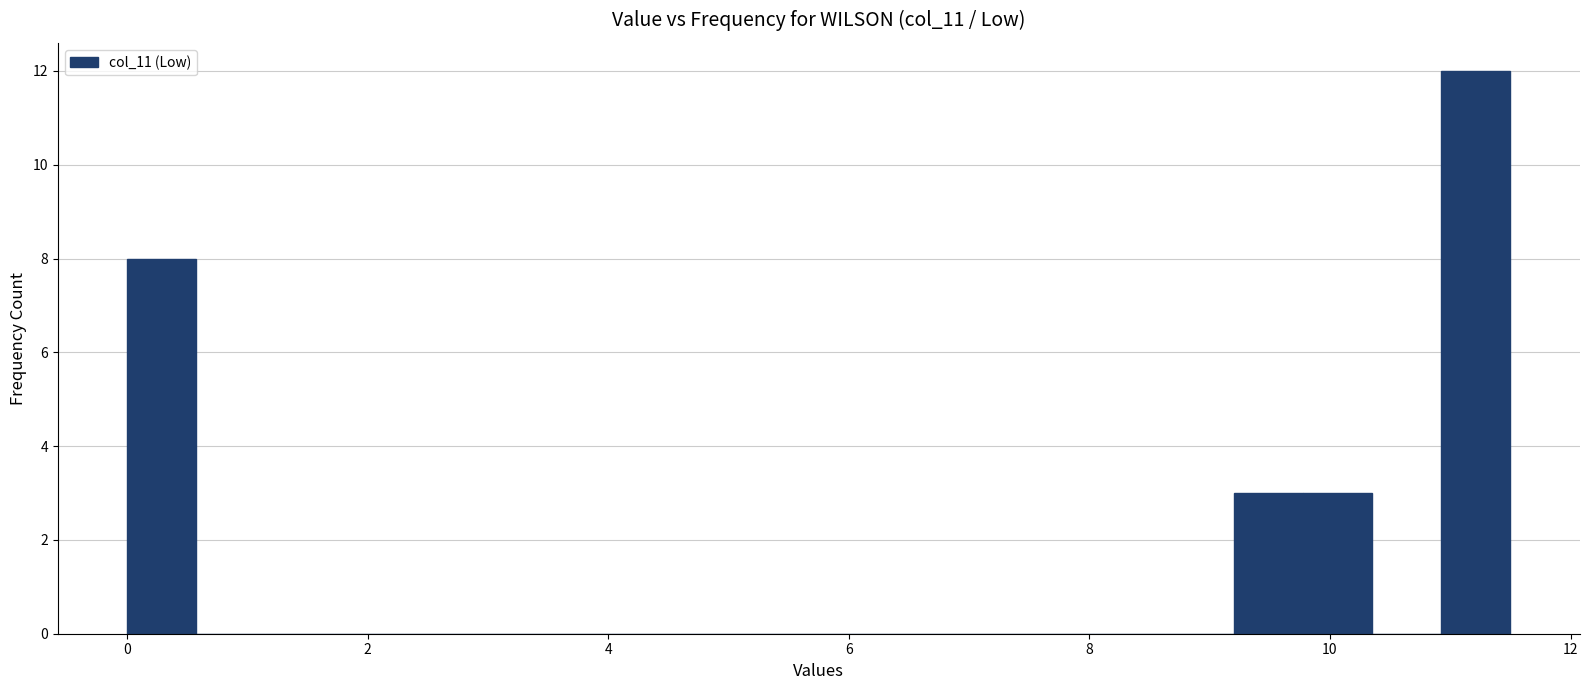

Around what value on the x-axis is the tallest bar? Give the approximate position of its centre, as read against the axis.

11.2